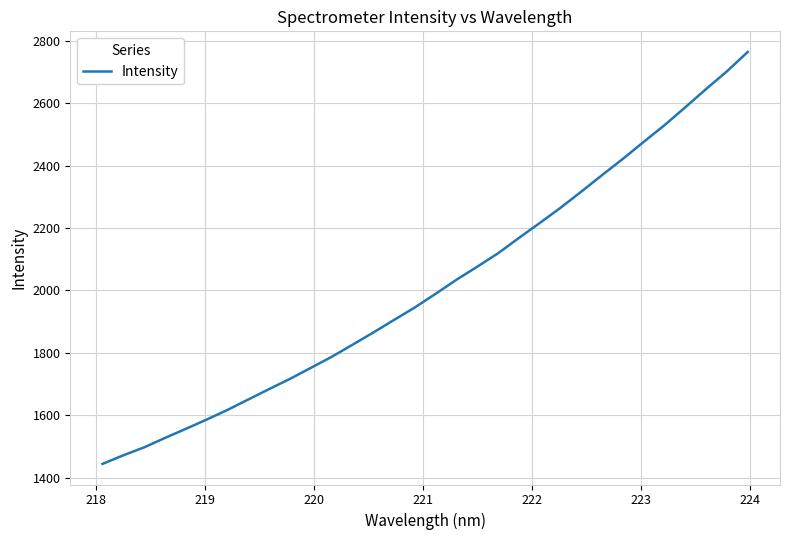

What is the difference between the maximum and second lowest values?

1292.8